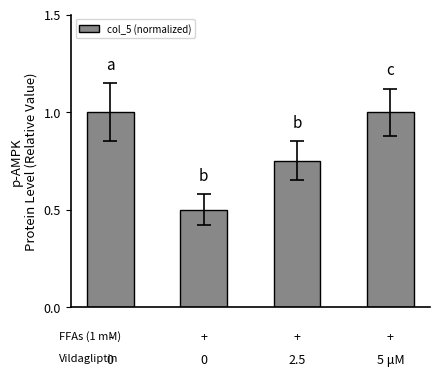

Does the chart contain stacked bars?

No